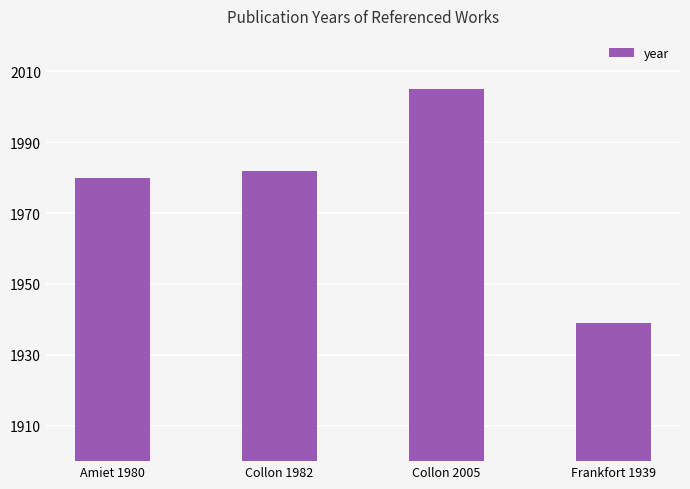

The chart shows a value of 1980 at Amiet 1980. True or false?

True